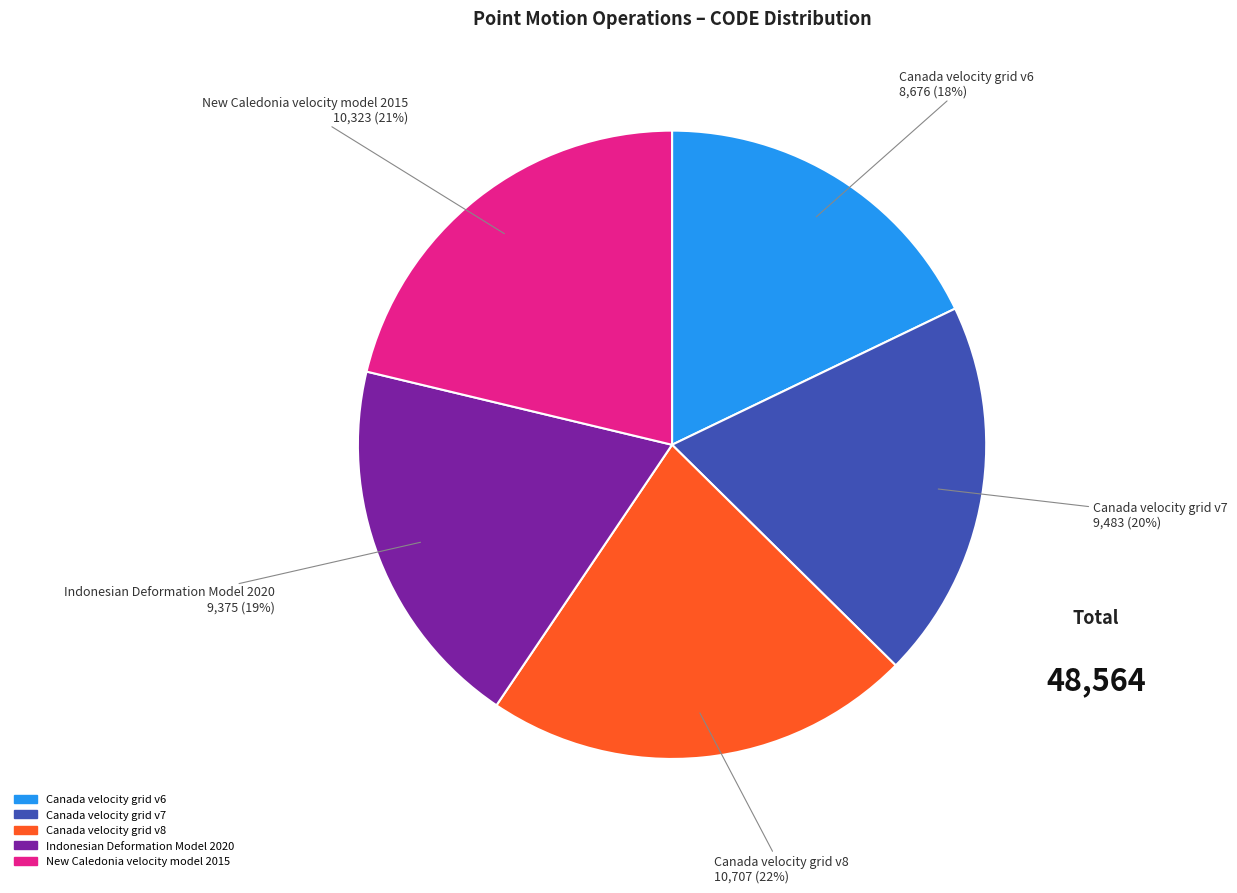

Between New Caledonia velocity model 2015 and Canada velocity grid v7, which is larger?

New Caledonia velocity model 2015